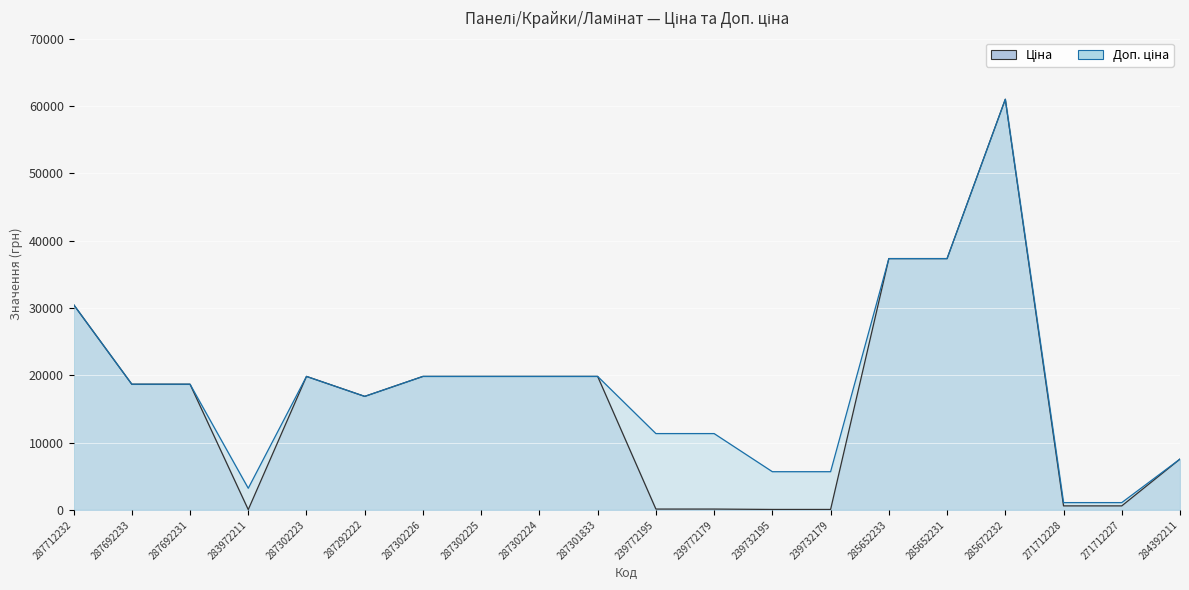

Rank the series at 287302223 from lowest to highest value.

Ціна, Доп. ціна